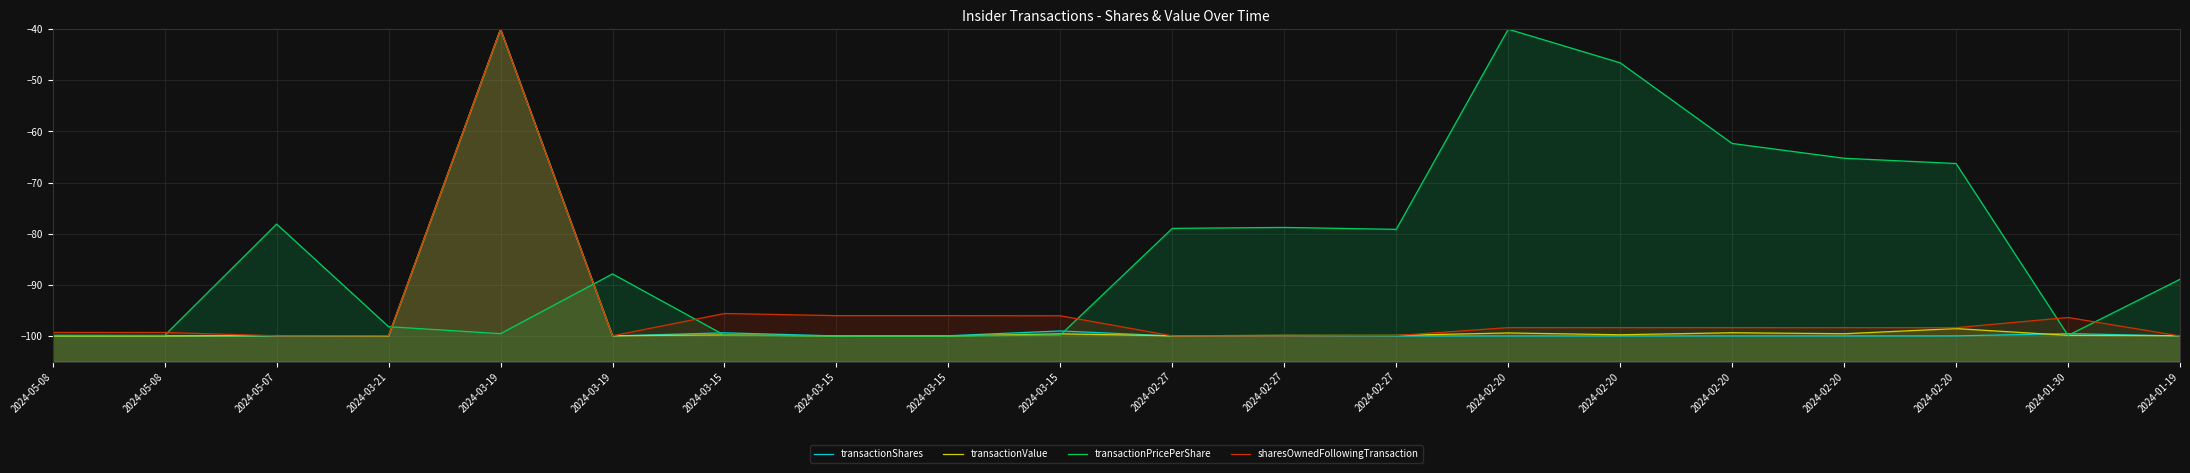

How many series are shown in this chart?

4